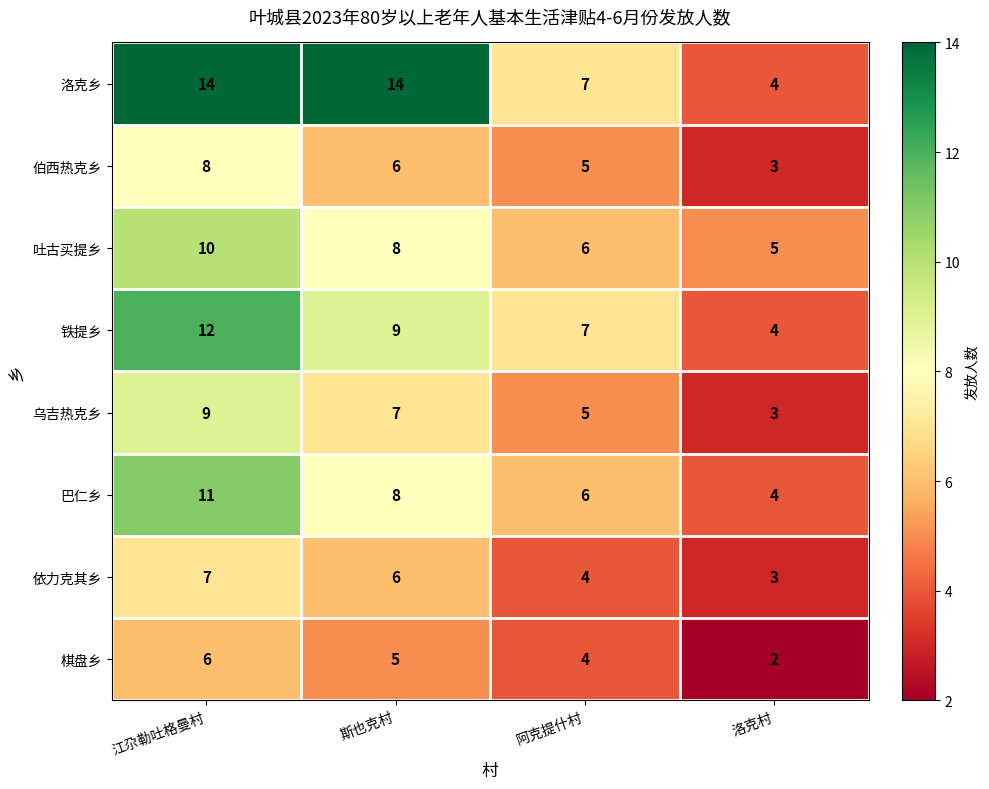

What is the sum of all 吐古买提乡 values?

29